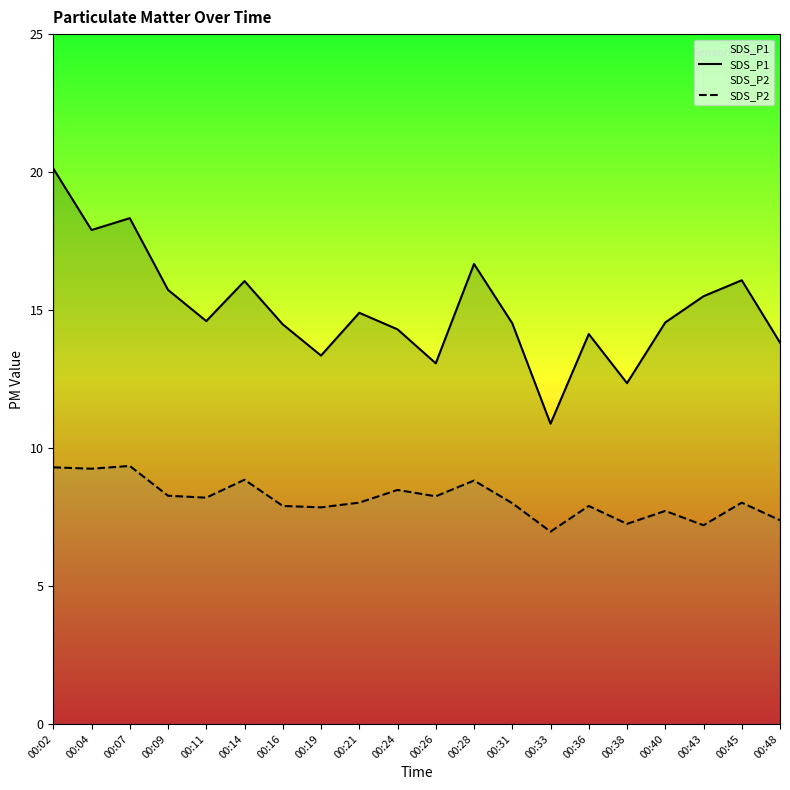

What is the difference between the second highest and minimum values in the SDS_P2 series?

2.3